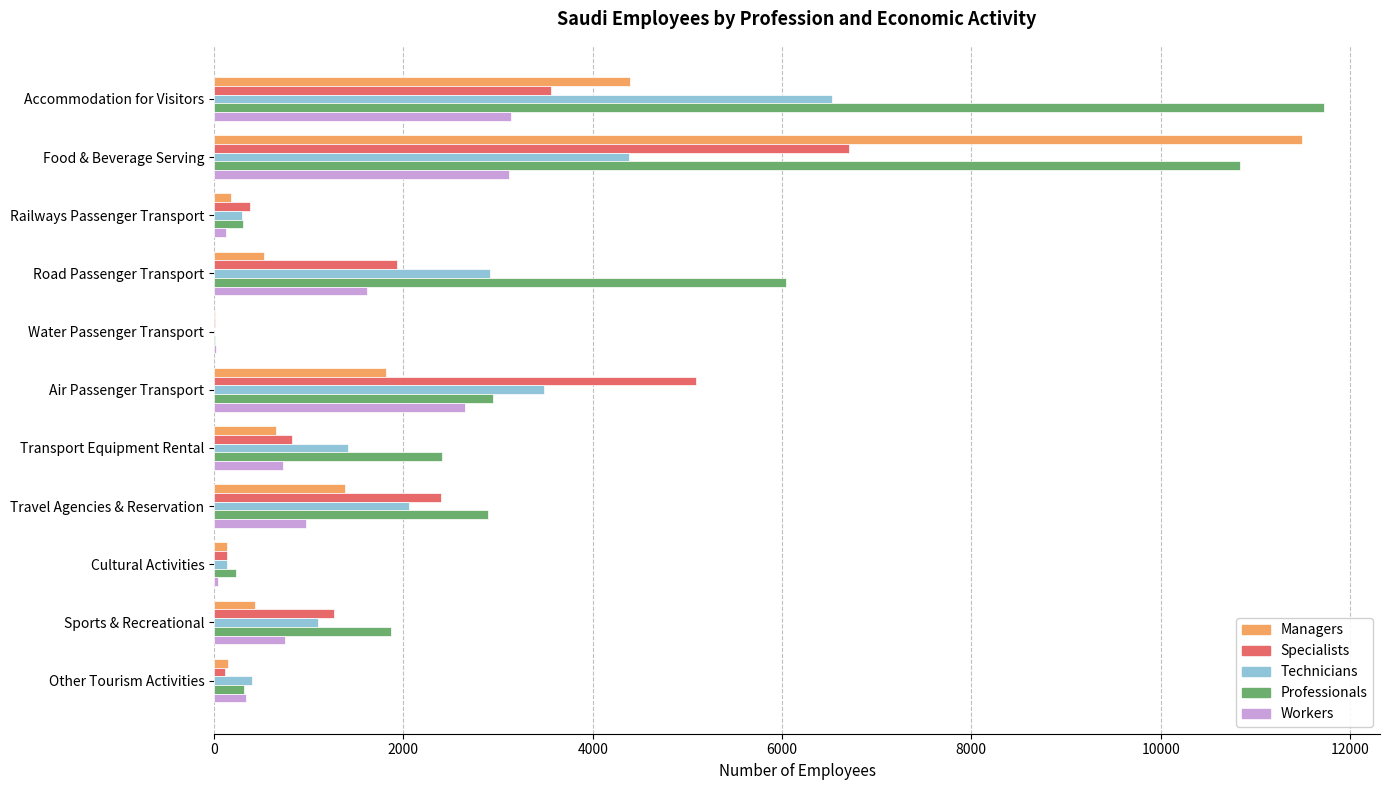

Between Railways Passenger Transport and Road Passenger Transport, which series saw the biggest shift?

Professionals